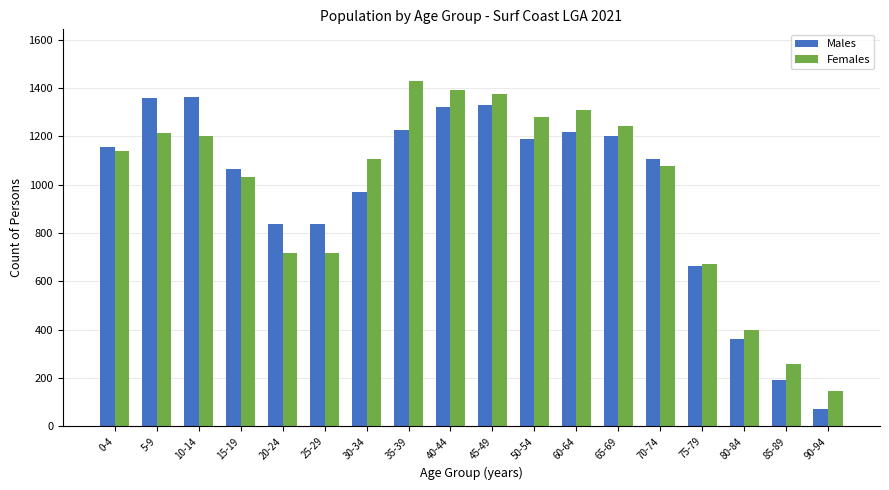

Is it true that Males equals 1158 at 0-4?

True